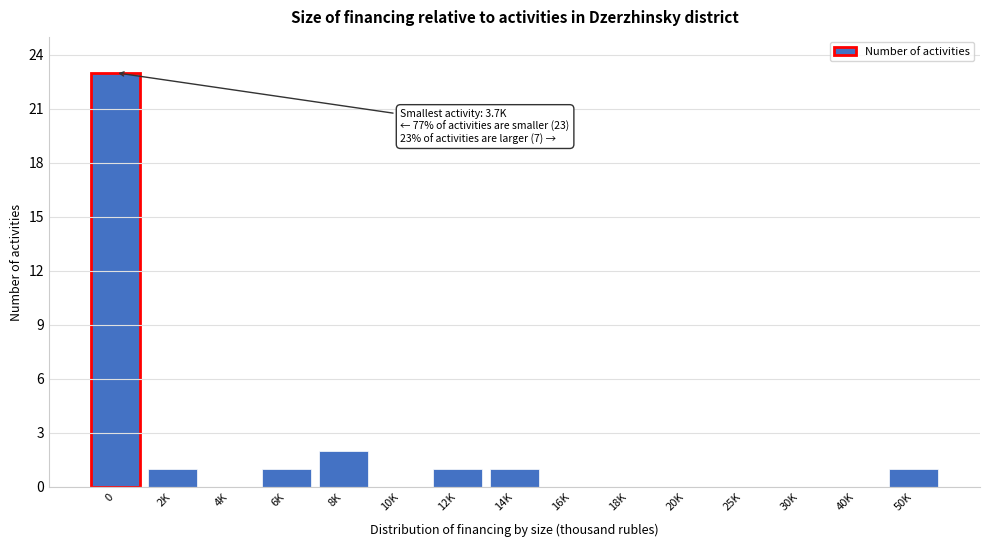

Reading left to right, extract all data points from this chart.

0=23	2K=1	4K=0	6K=1	8K=2	10K=0	12K=1	14K=1	16K=0	18K=0	20K=0	25K=0	30K=0	40K=0	50K=1